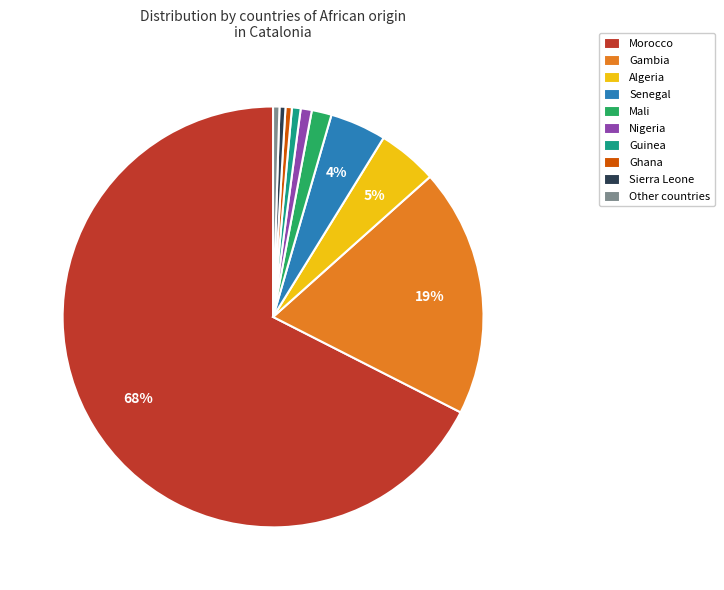

Which slice represents more than half of the pie?

Morocco